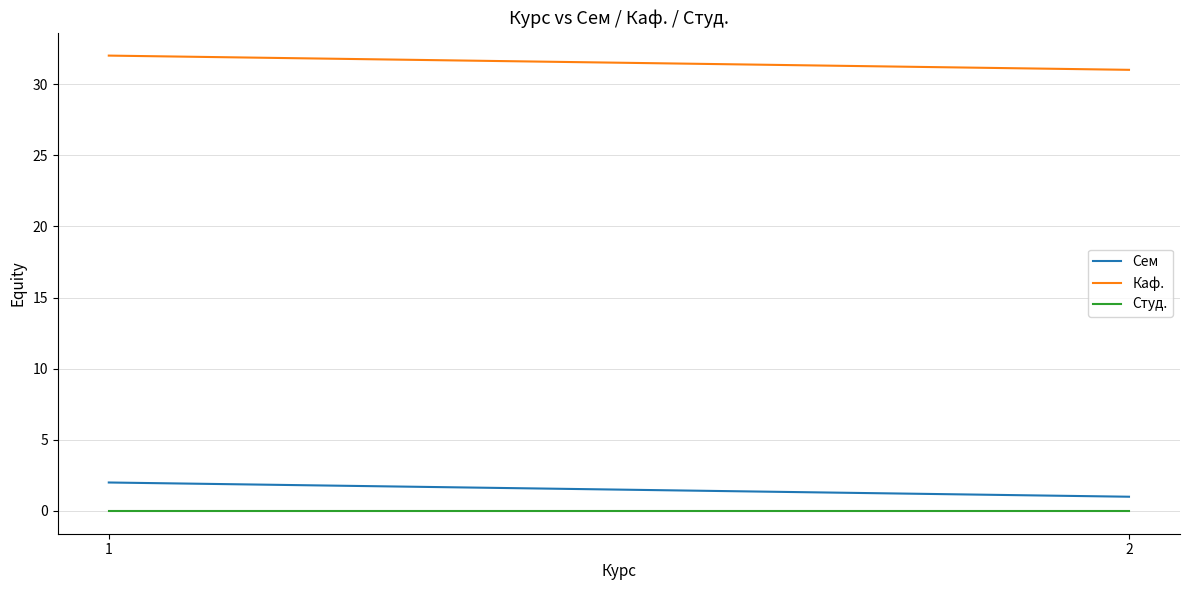

What is the total value across all series at 1?

34